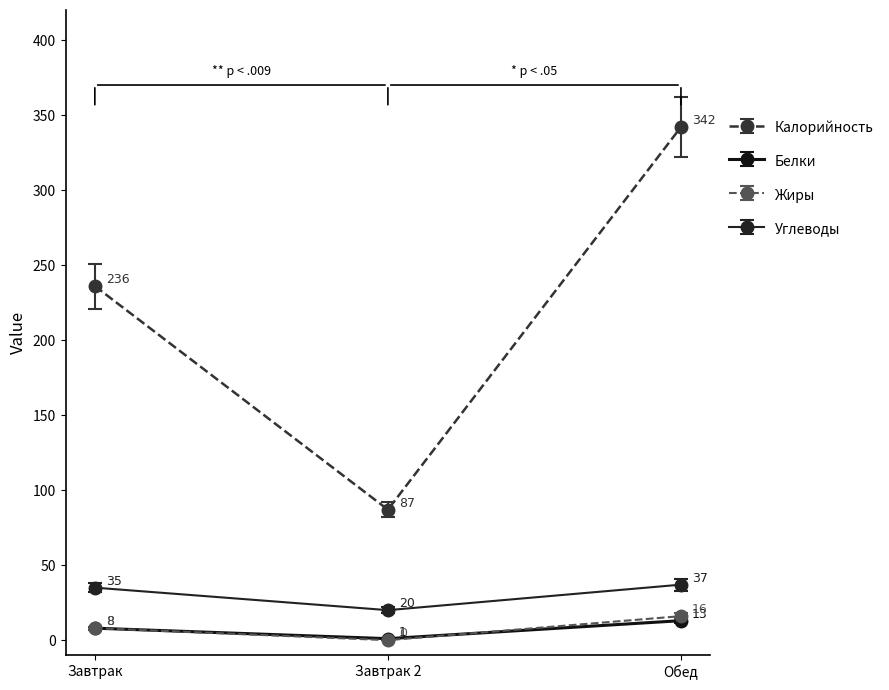

Reading left to right, what are all the values shown in this chart?

Калорийность: Завтрак=236	Завтрак 2=87	Обед=342
Белки: Завтрак=8	Завтрак 2=1	Обед=13
Жиры: Завтрак=8	Завтрак 2=0	Обед=16
Углеводы: Завтрак=35	Завтрак 2=20	Обед=37